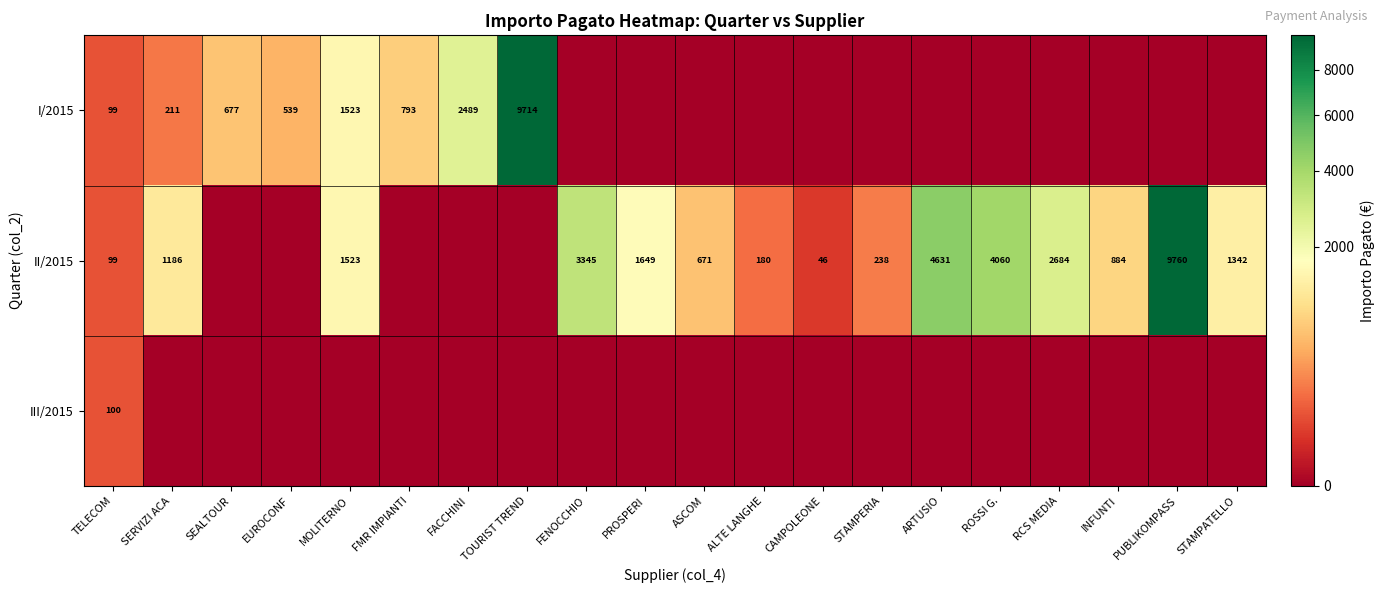

True or false: II/2015 has a value of 206 at INFUNTI.

False